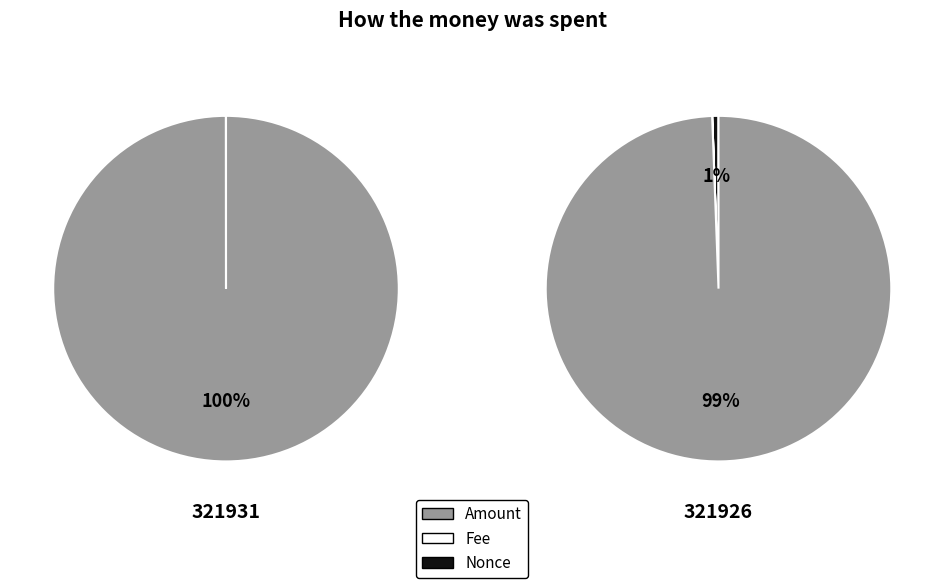

Which category has the smallest portion of the pie?

Nonce